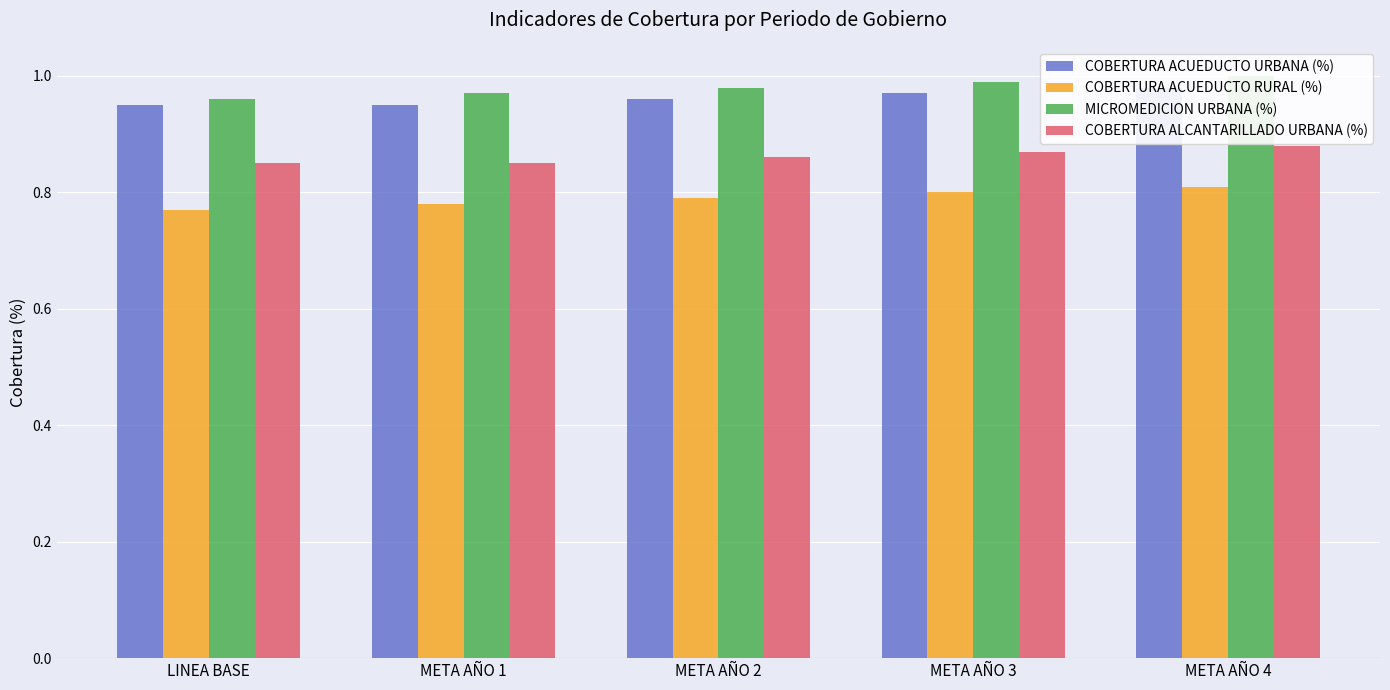

Reading right to left, list all the values displayed in this chart.

COBERTURA ACUEDUCTO URBANA (%): 1.0	1.0	1.0	0.9	0.9
COBERTURA ACUEDUCTO RURAL (%): 0.8	0.8	0.8	0.8	0.8
MICROMEDICION URBANA (%): 1.0	1.0	1.0	1.0	1.0
COBERTURA ALCANTARILLADO URBANA (%): 0.9	0.9	0.9	0.8	0.8